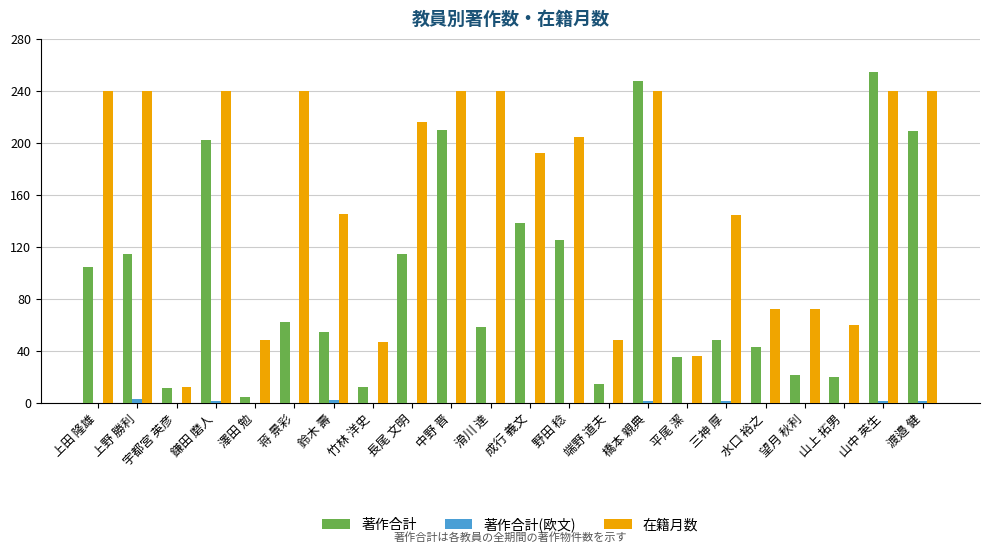

Between 澤田 勉 and 渡邉 健, which series saw the biggest shift?

著作合計